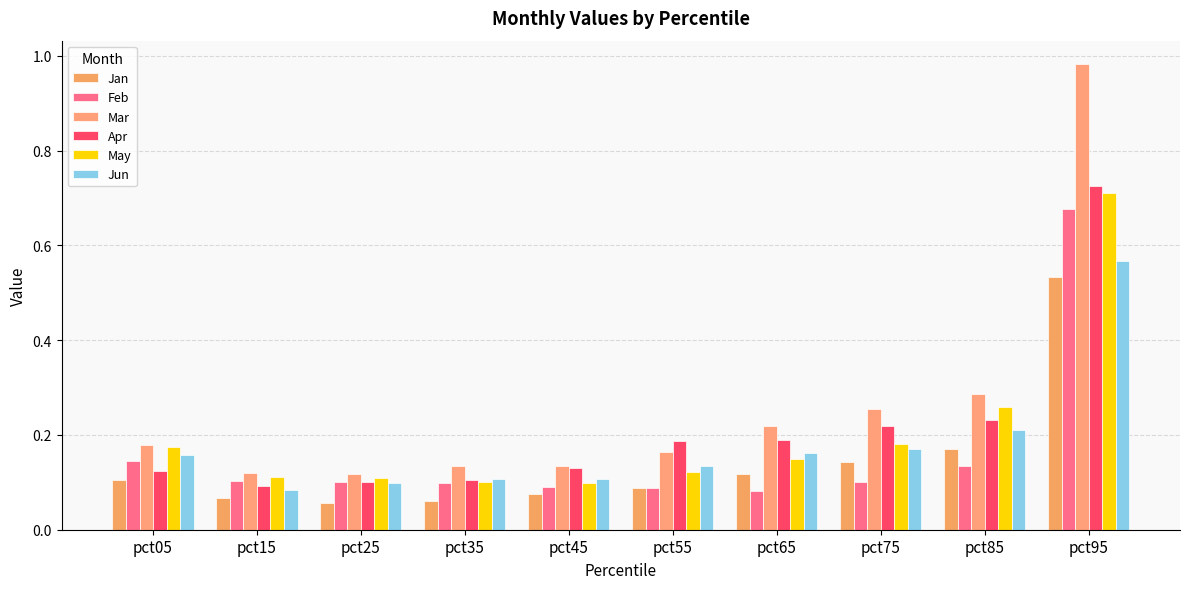

Is it true that Apr equals 0.1 at pct45?

True